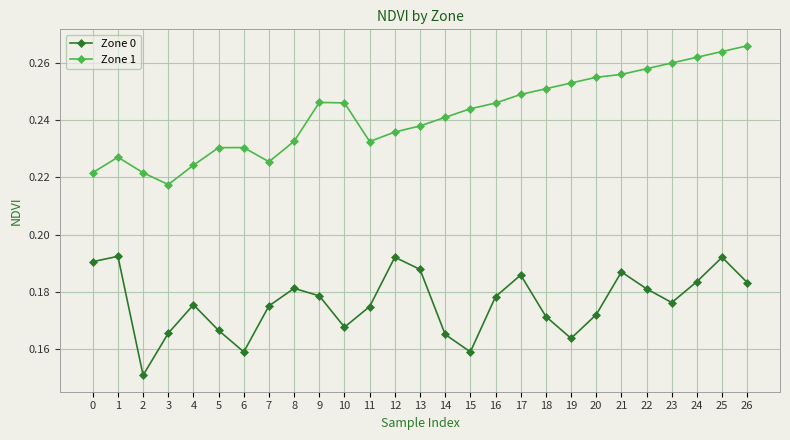

List the series in order of their peak value, highest first.

Zone 1, Zone 0